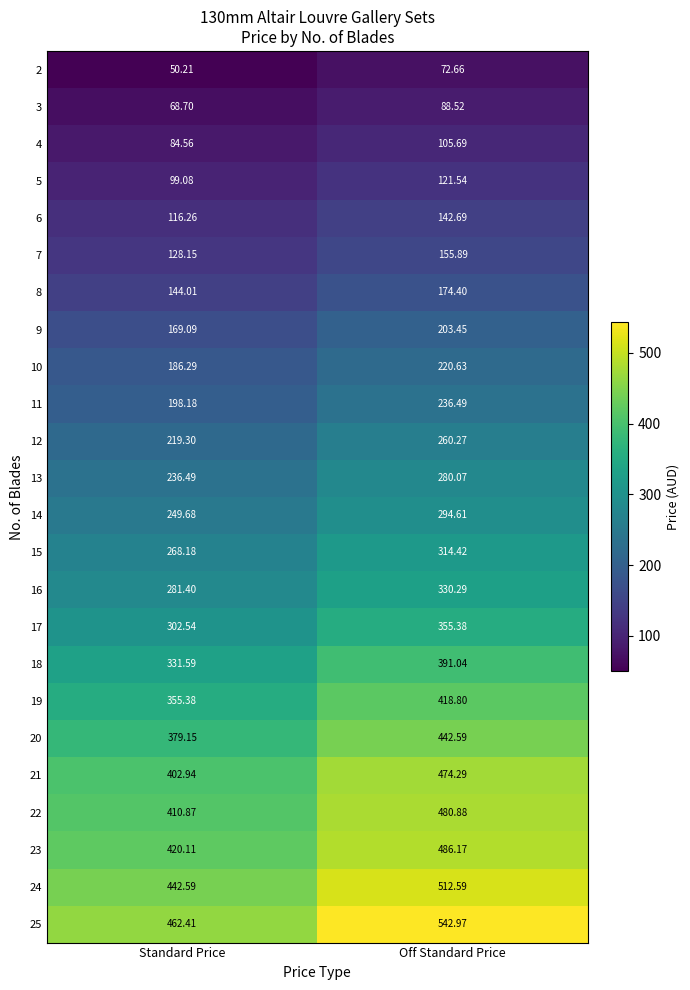

At which category is the sum across all series the highest?

Off Standard Price